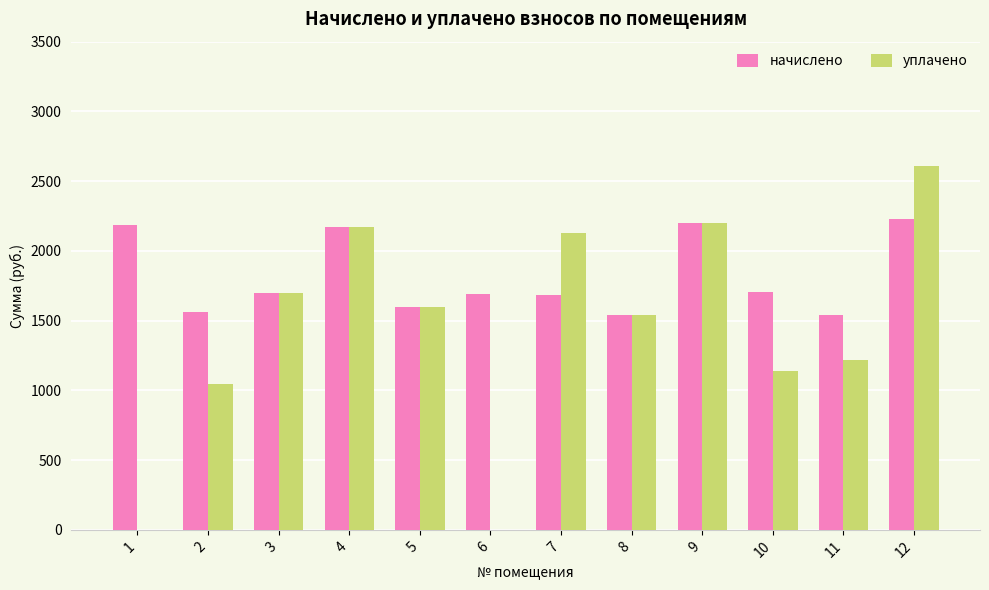

At which label does начислено reach its peak?

12